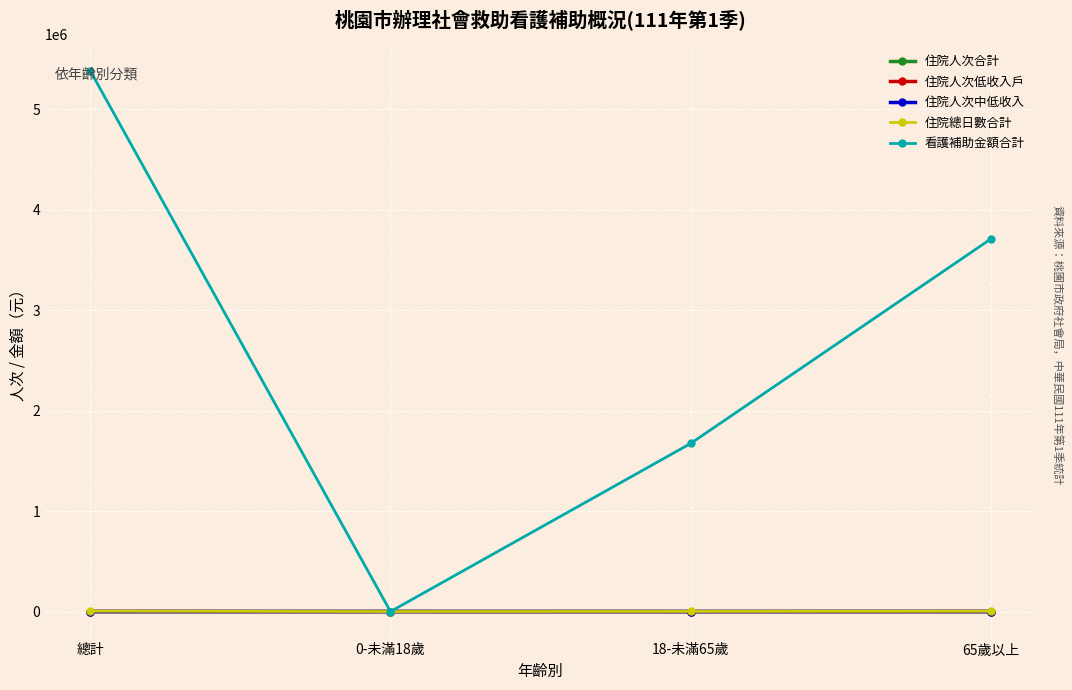

Which series has the largest total across all categories?

看護補助金額合計